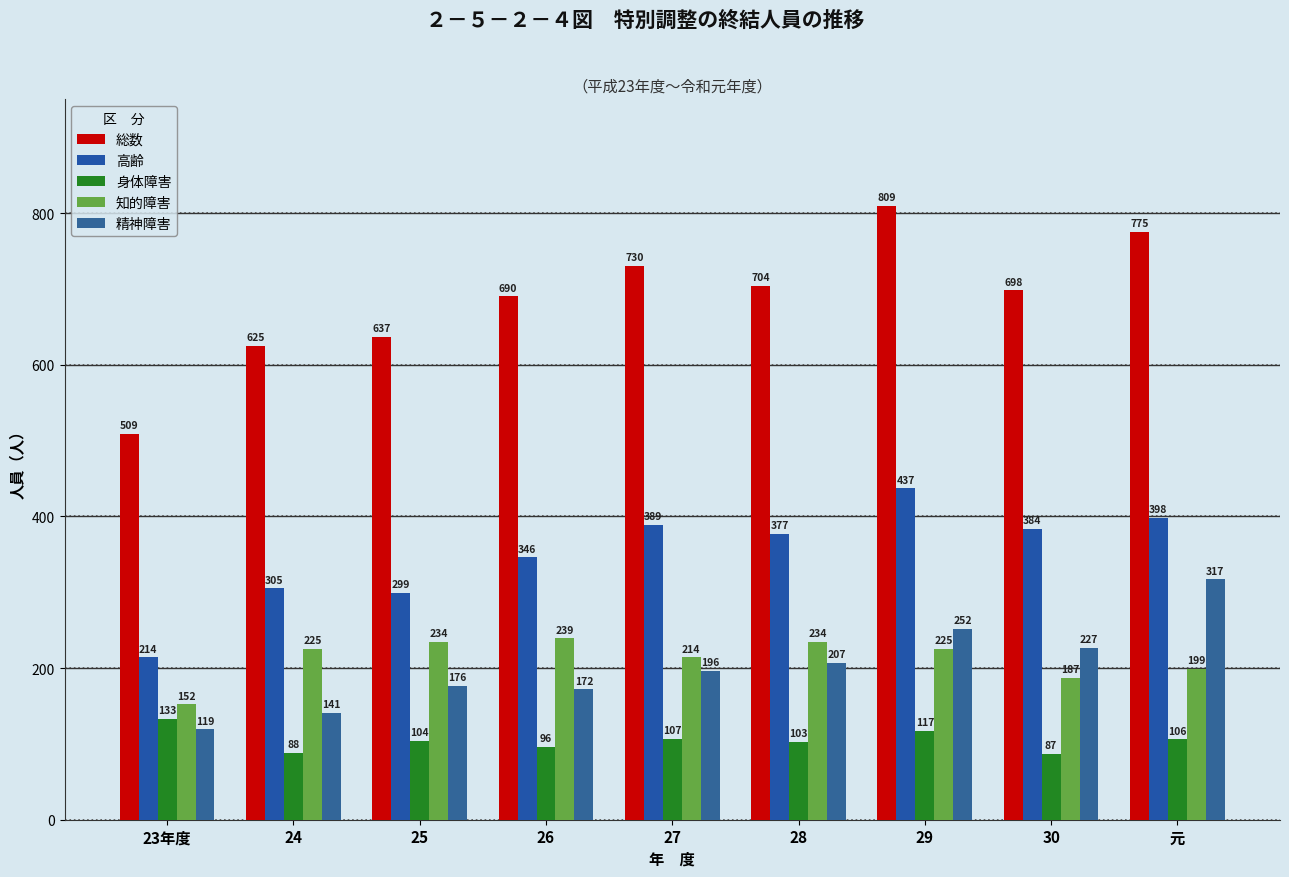

Where is 総数 nearest to the value 659?

25